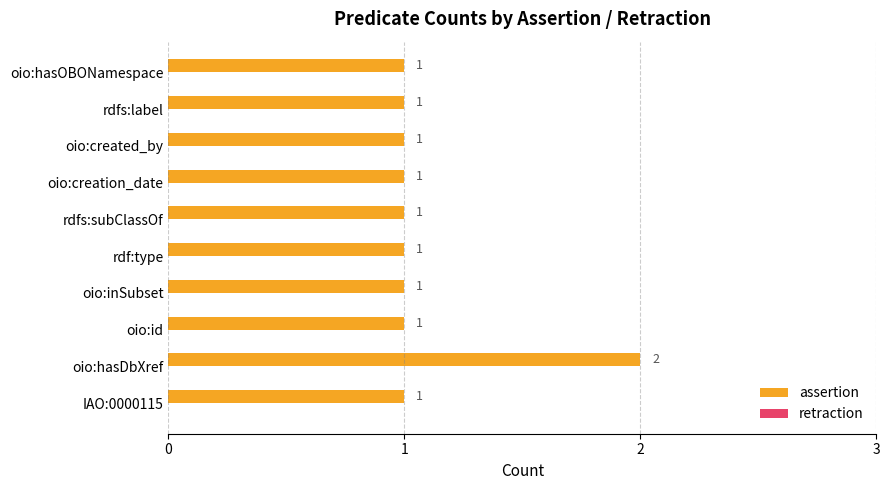

Reading bottom to top, extract all data points from this chart.

IAO:0000115=1	oio:hasDbXref=2	oio:id=1	oio:inSubset=1	rdf:type=1	rdfs:subClassOf=1	oio:creation_date=1	oio:created_by=1	rdfs:label=1	oio:hasOBONamespace=1